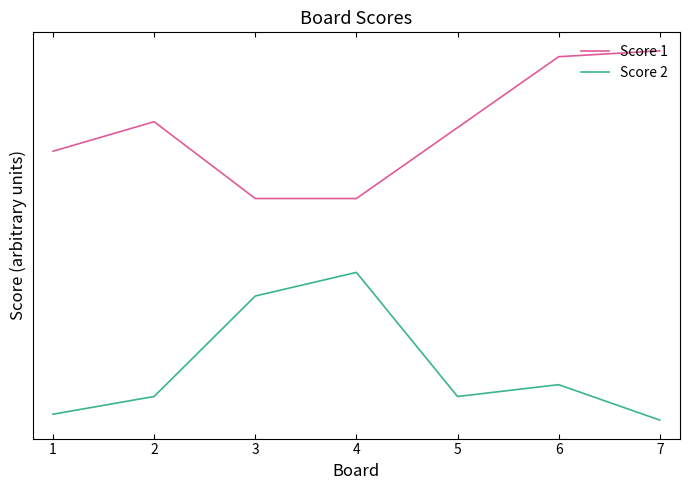

What are all the series names shown in the legend?

Score 1, Score 2